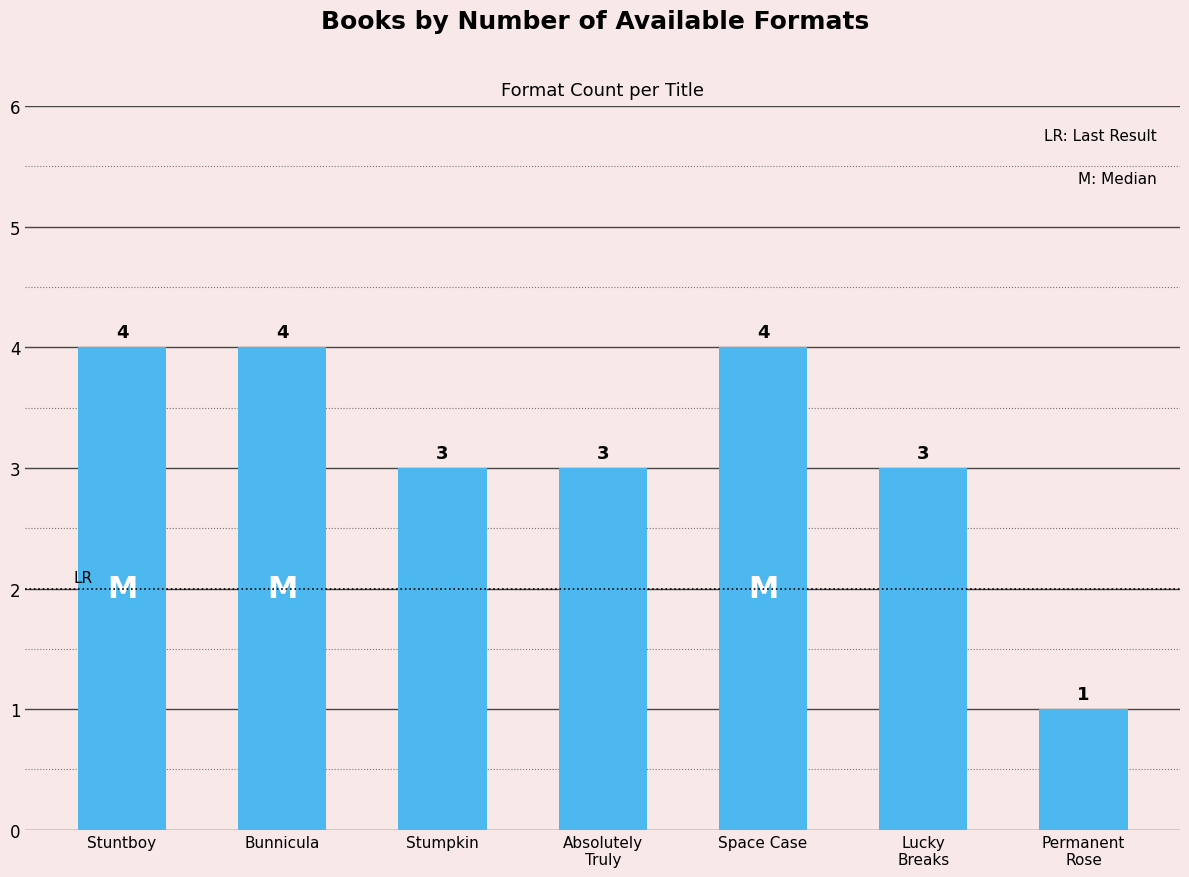

What is the difference between the maximum and minimum values?

3